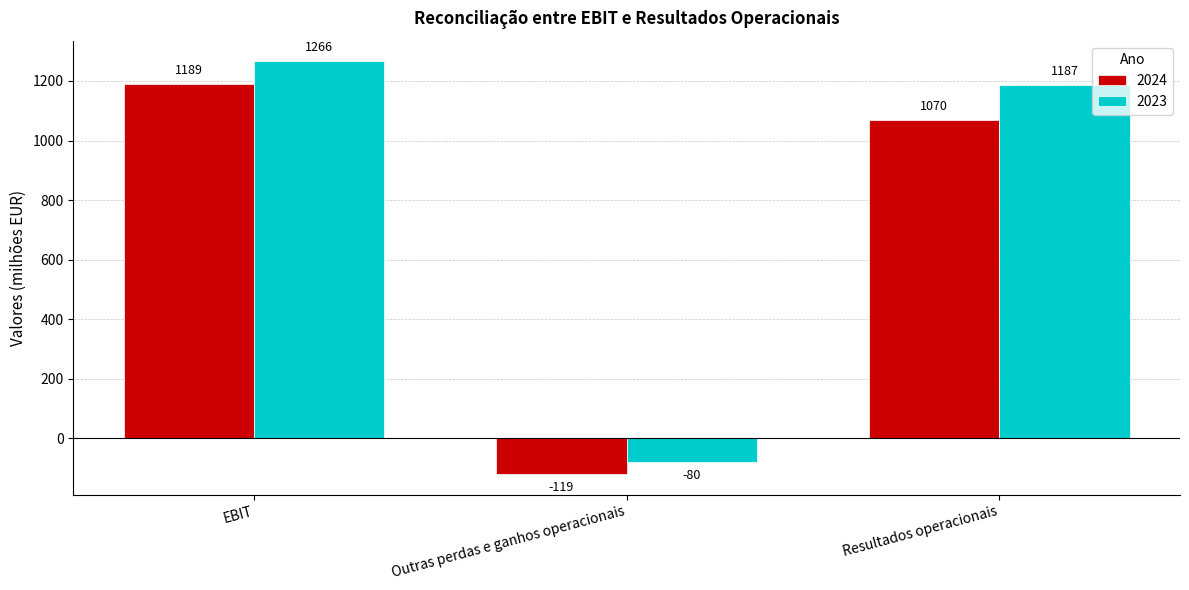

Between EBIT and Resultados operacionais, which series saw the biggest shift?

2024